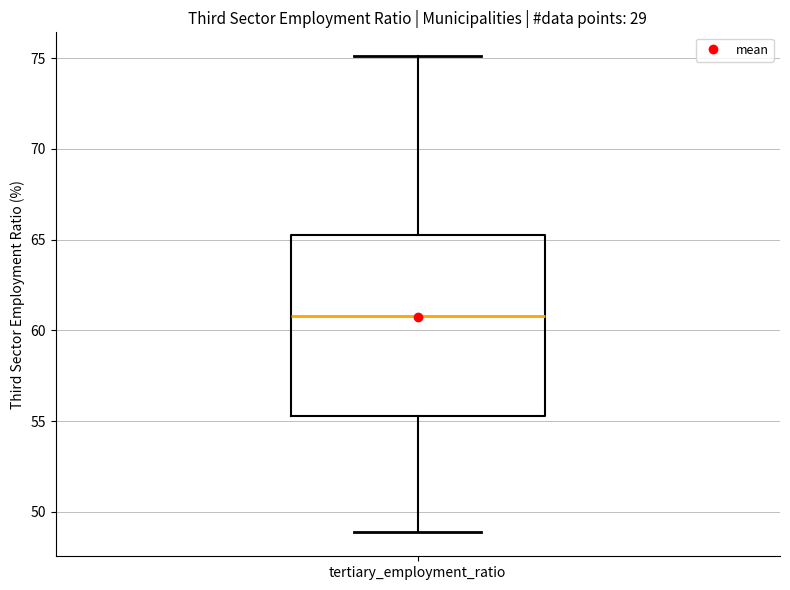

Transcribe this box plot: give where the median line is, the range the box spans, and where the two whiskers end, as read against the y-axis. The values are not printed on the chart, so give them approximately, as read against the axis.

median 61.0, box 55.5 to 65.0, whiskers 49.0 to 75.0